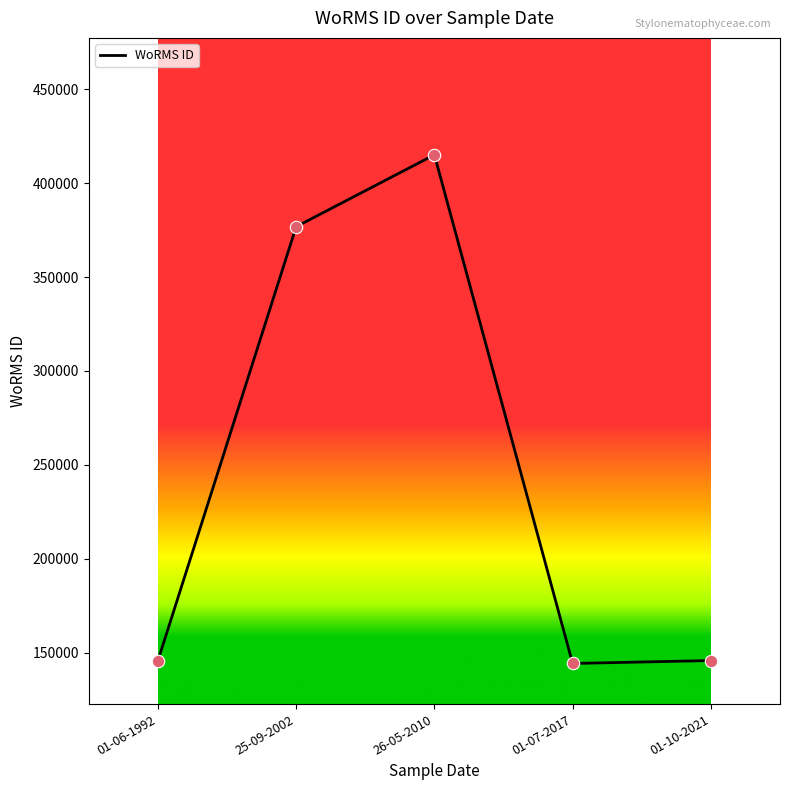

Approximately how many times larger is the value at 26-05-2010 compared to 01-07-2017?

2.9